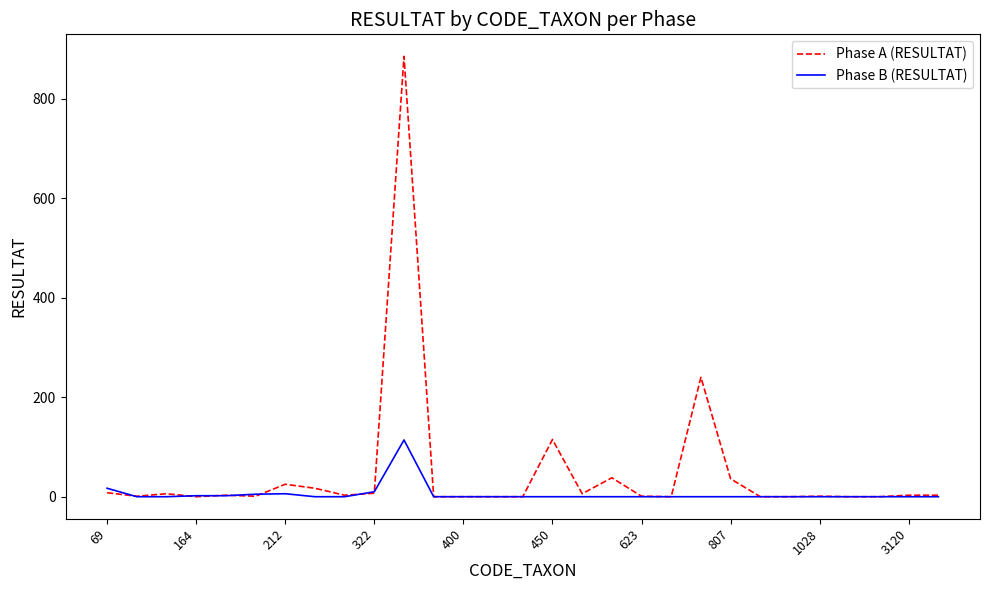

What is the maximum value shown in the chart?

885